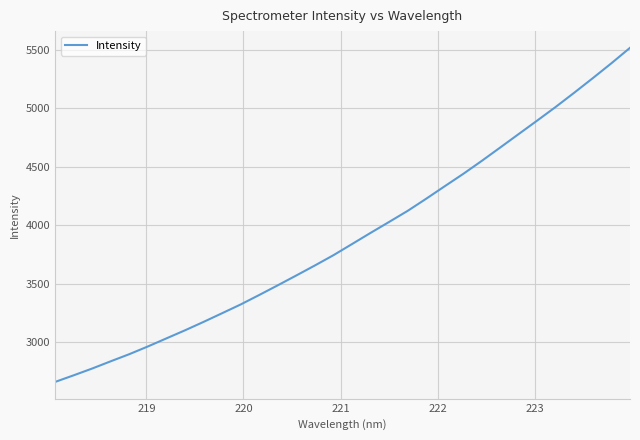

What is the maximum value shown in the chart?

5514.9